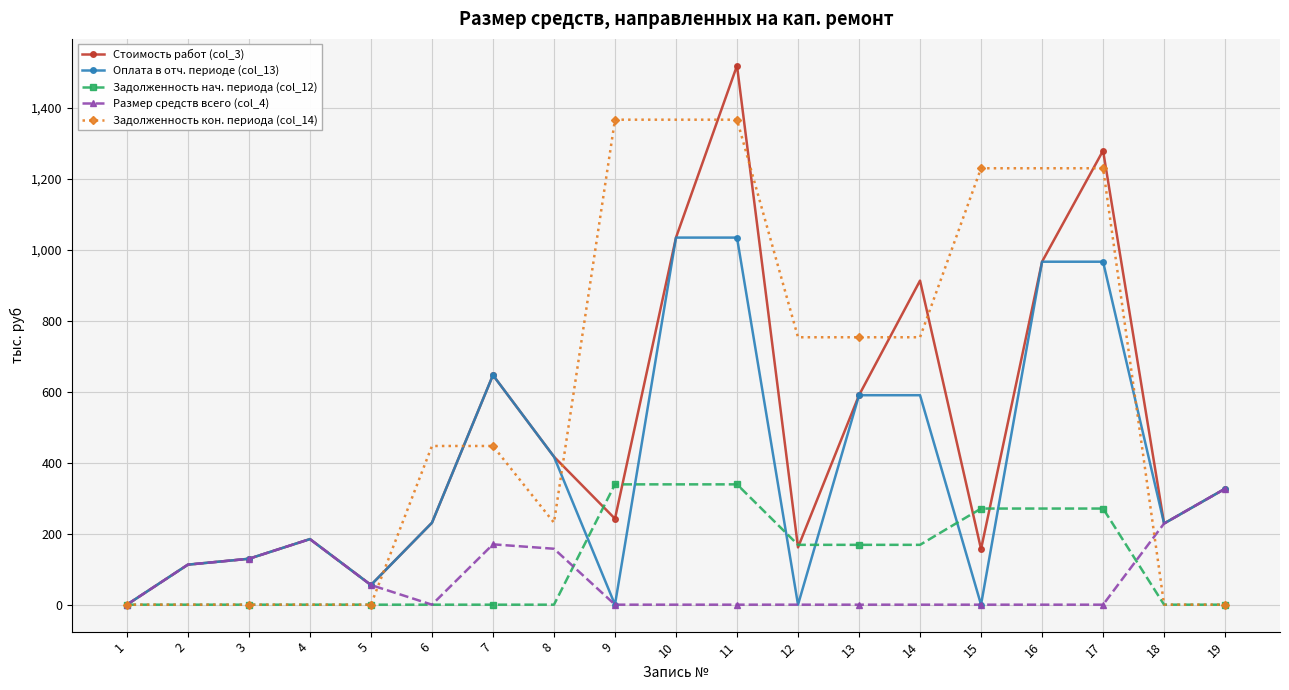

What is the value of the Задолженность нач. периода (col_12) point at the 10th from the left?

339.1